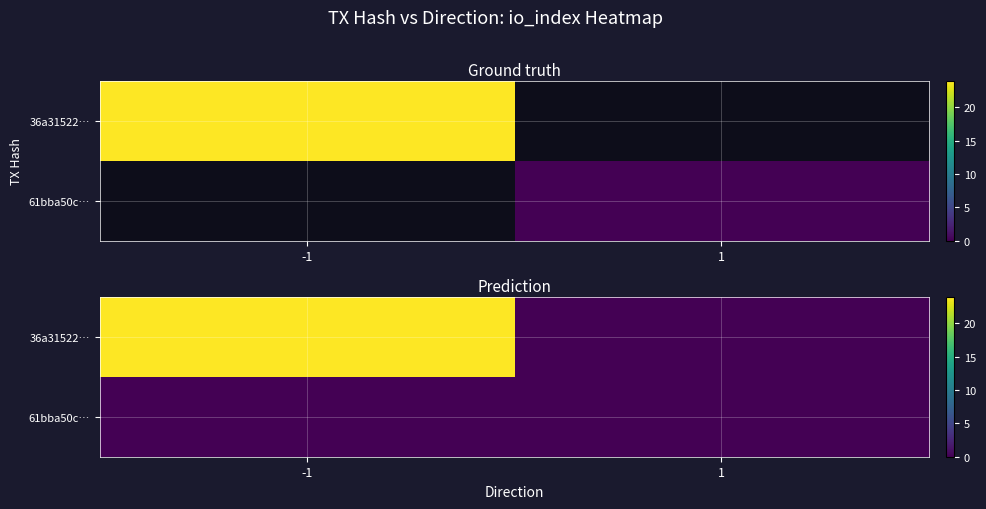

Which category has the lowest value across all series?

1